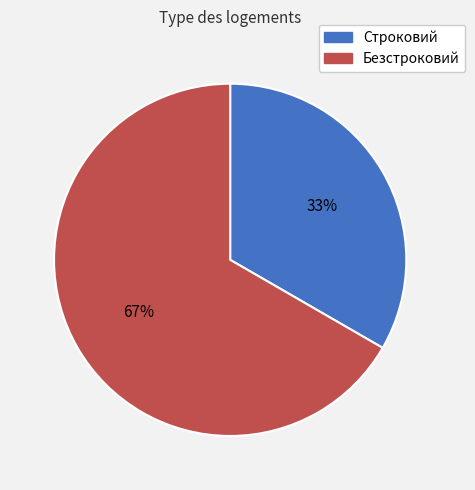

To the nearest percent, what is the combined percentage of Строковий and Безстроковий?

100%